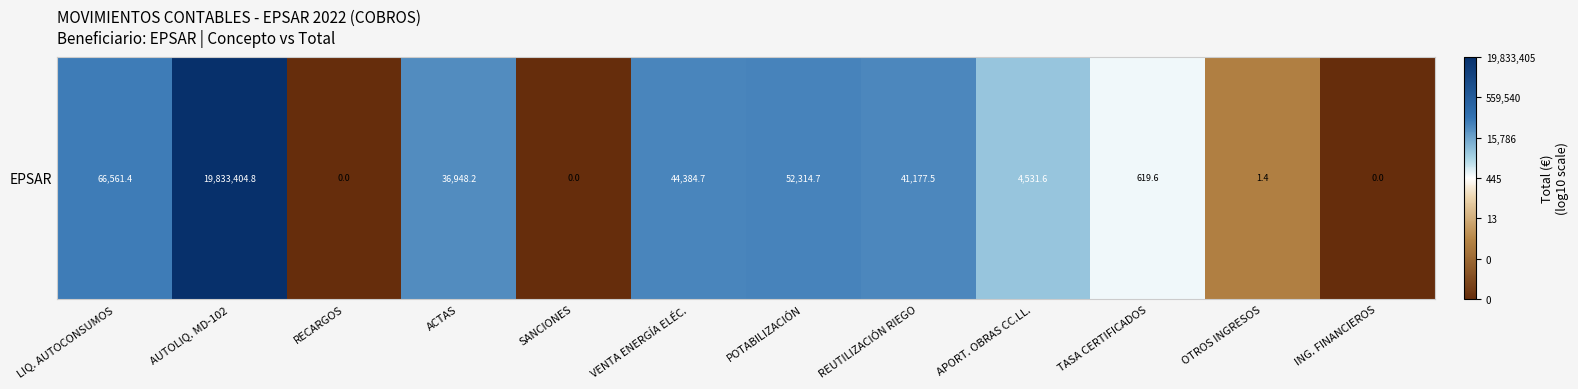

Which label corresponds to the smallest value in the chart?

RECARGOS